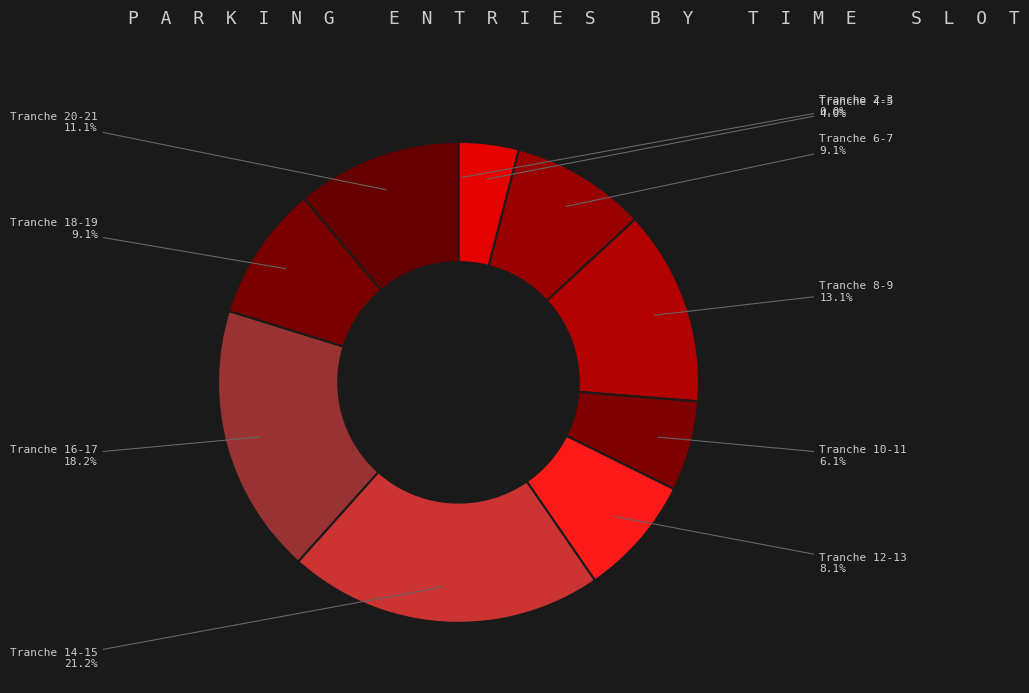

Combined, what portion of the pie is Tranche 18-19 and Tranche 12-13?

17.2%